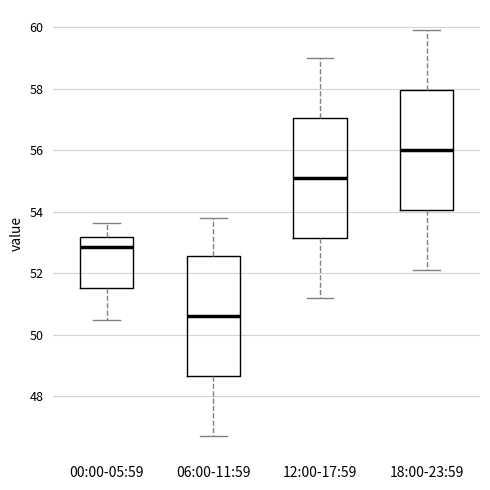

Where does the lower whisker of the box for 06:00-11:59 end on the y-axis? The values are not printed on the chart, so give them approximately, as read against the axis.

46.8